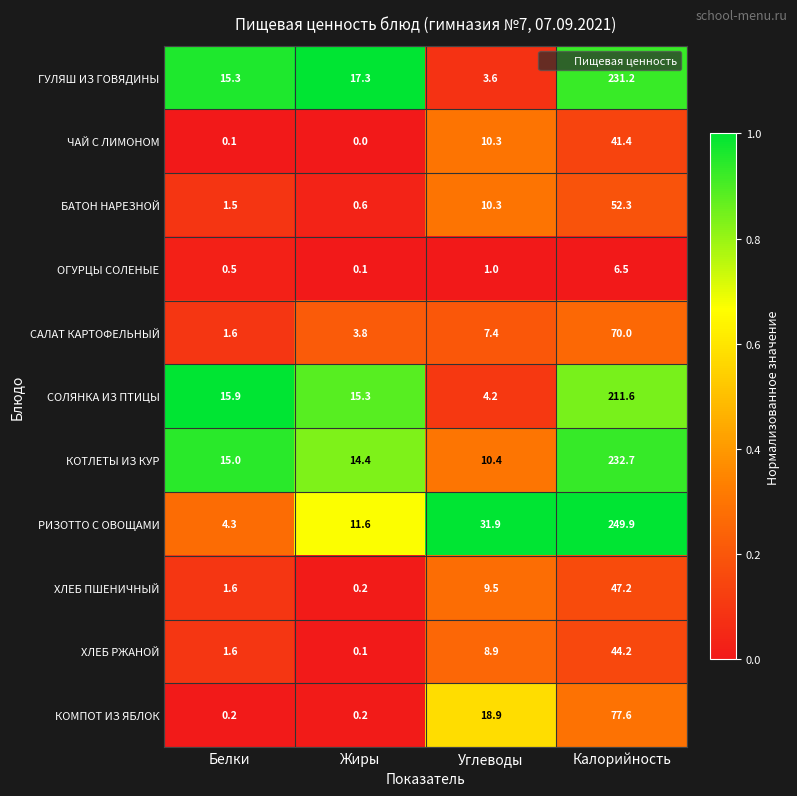

Which category has the lowest value across all series?

Жиры